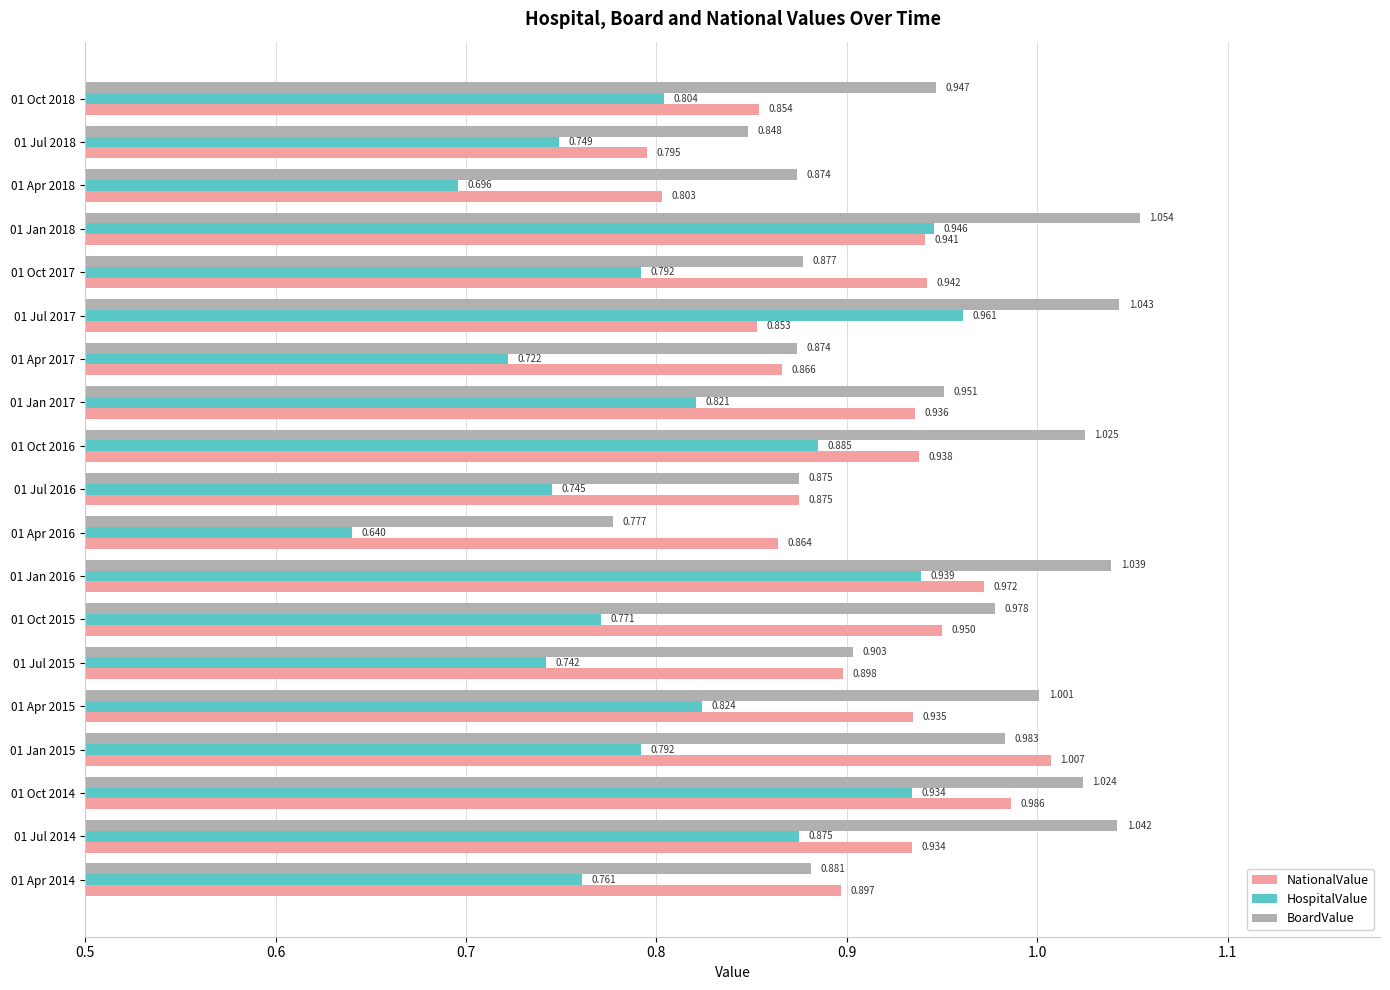

Which series has the widest spread of values?

HospitalValue